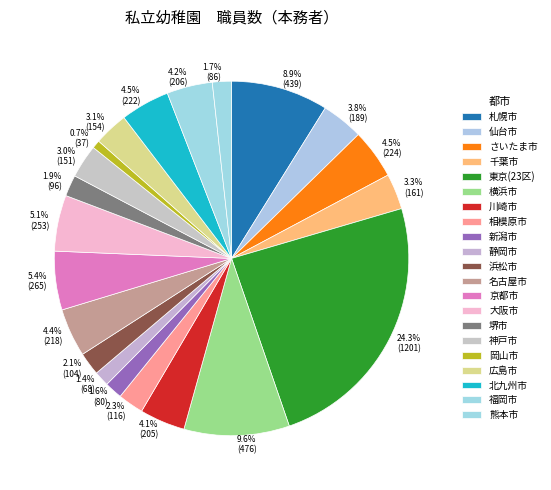

Which category has the biggest portion of the pie?

東京(23区)